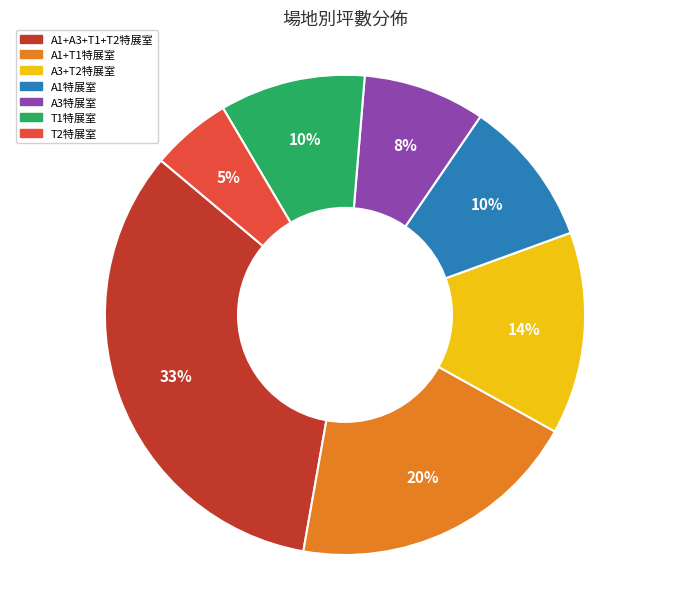

How many slices are in this pie chart?

7